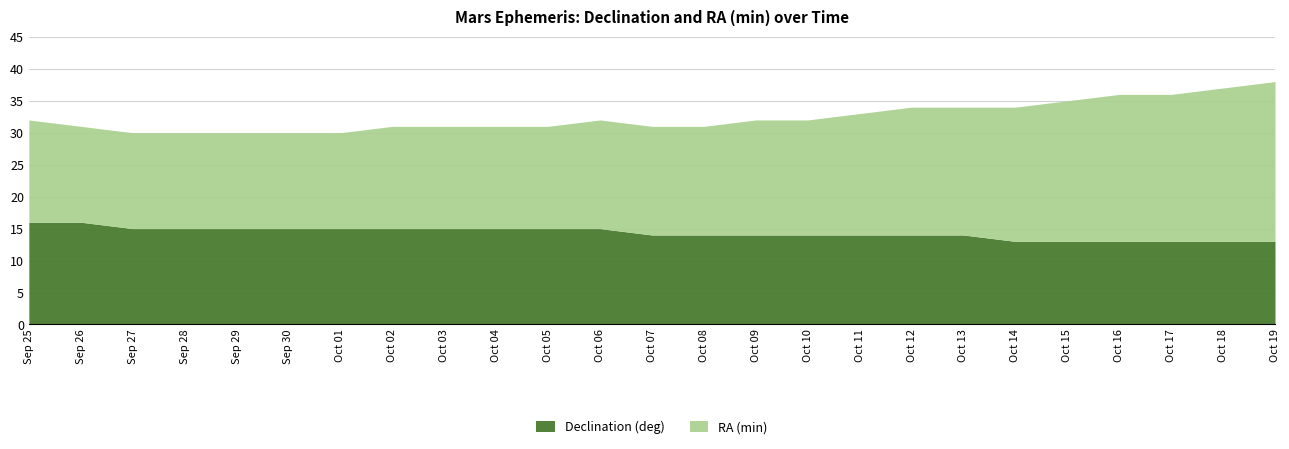

At which label is RA (min) closest to 20?

Oct 12